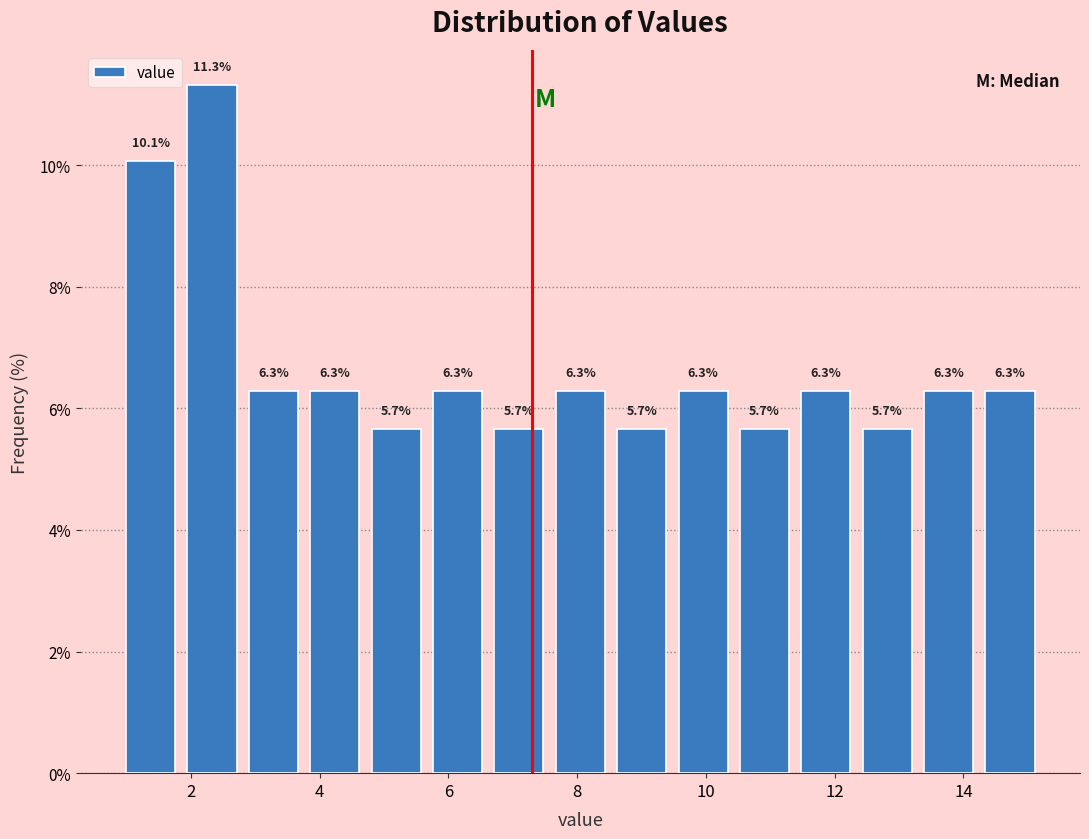

What is the height of the bar covering 11.4 to 12.4 on the x-axis? The bar edges are not printed on the chart, so give them approximately, as read against the axis.

6.3